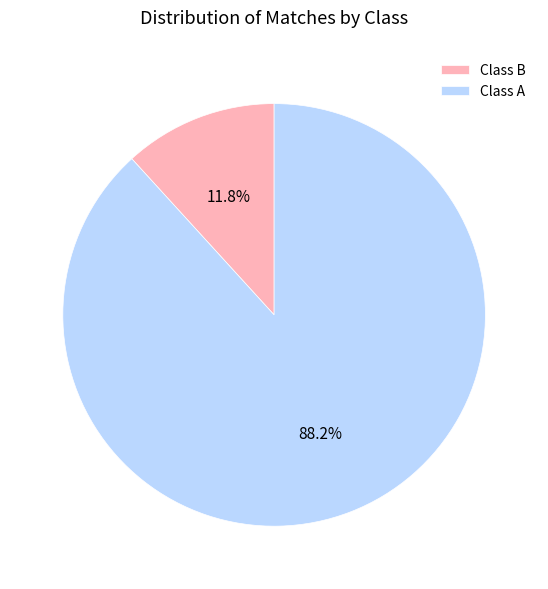

What percentage do Class B and Class A together represent?

100.0%